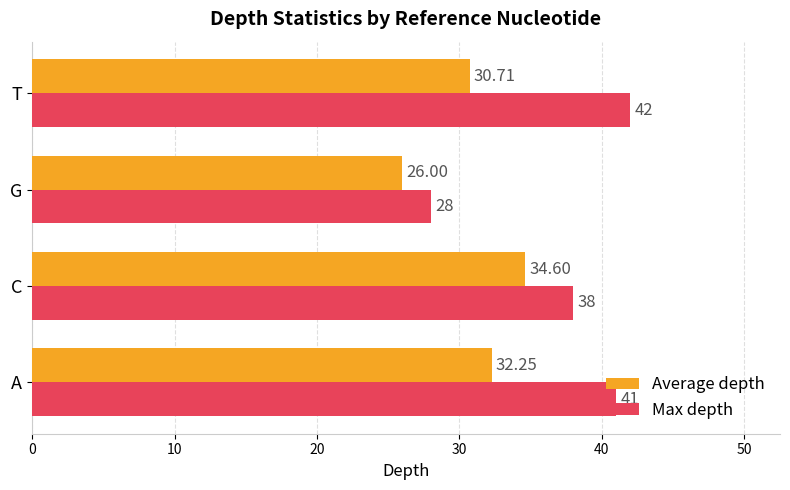

What is the minimum value shown in the chart?

26.0